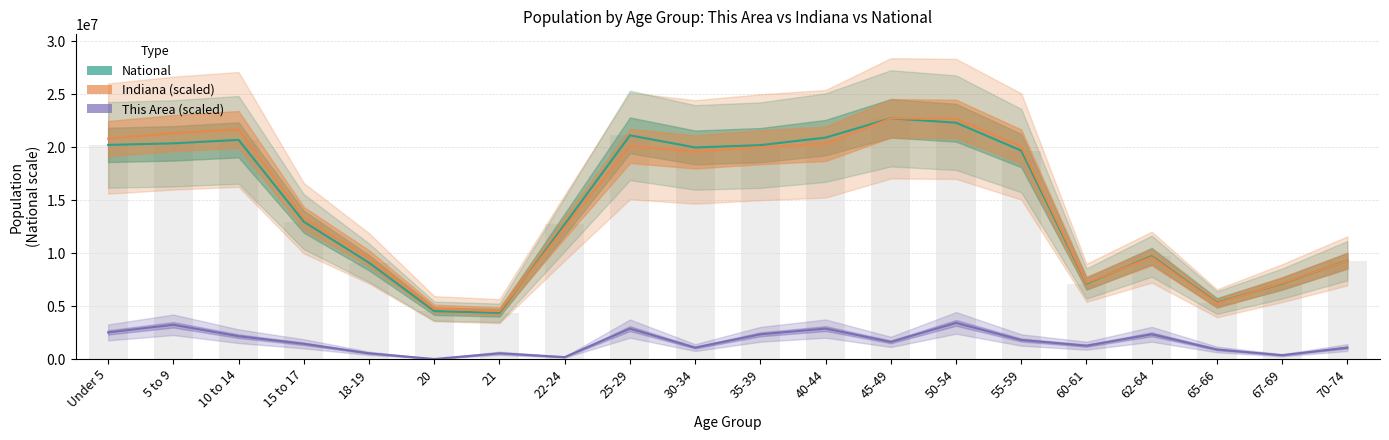

Which label corresponds to the largest value in the chart?

45-49